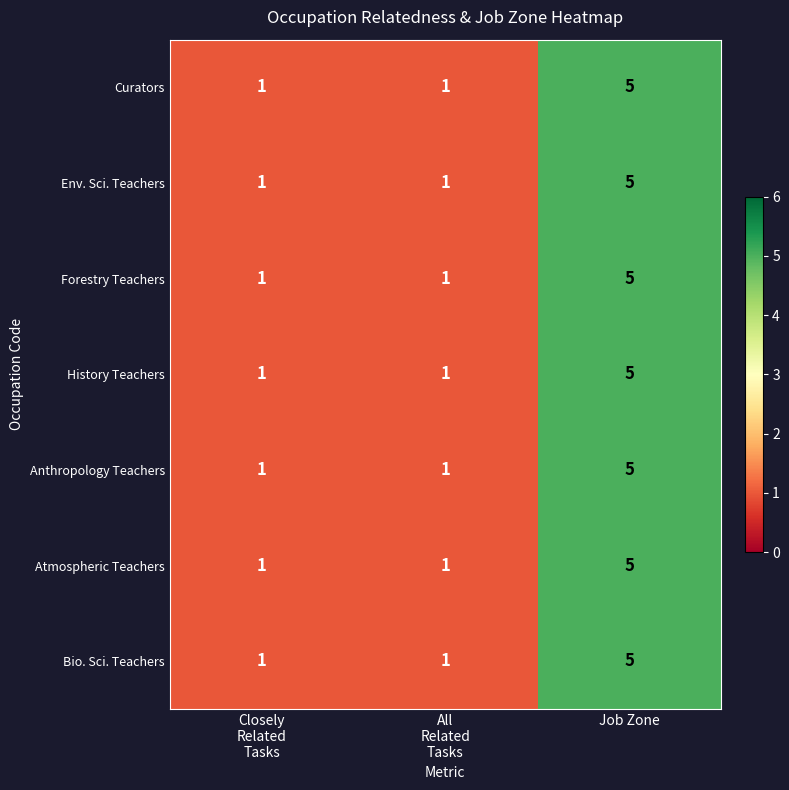

Reading left to right, transcribe all the data shown in this chart.

Curators: 1	1	5
Env. Sci. Teachers: 1	1	5
Forestry Teachers: 1	1	5
History Teachers: 1	1	5
Anthropology Teachers: 1	1	5
Atmospheric Teachers: 1	1	5
Bio. Sci. Teachers: 1	1	5